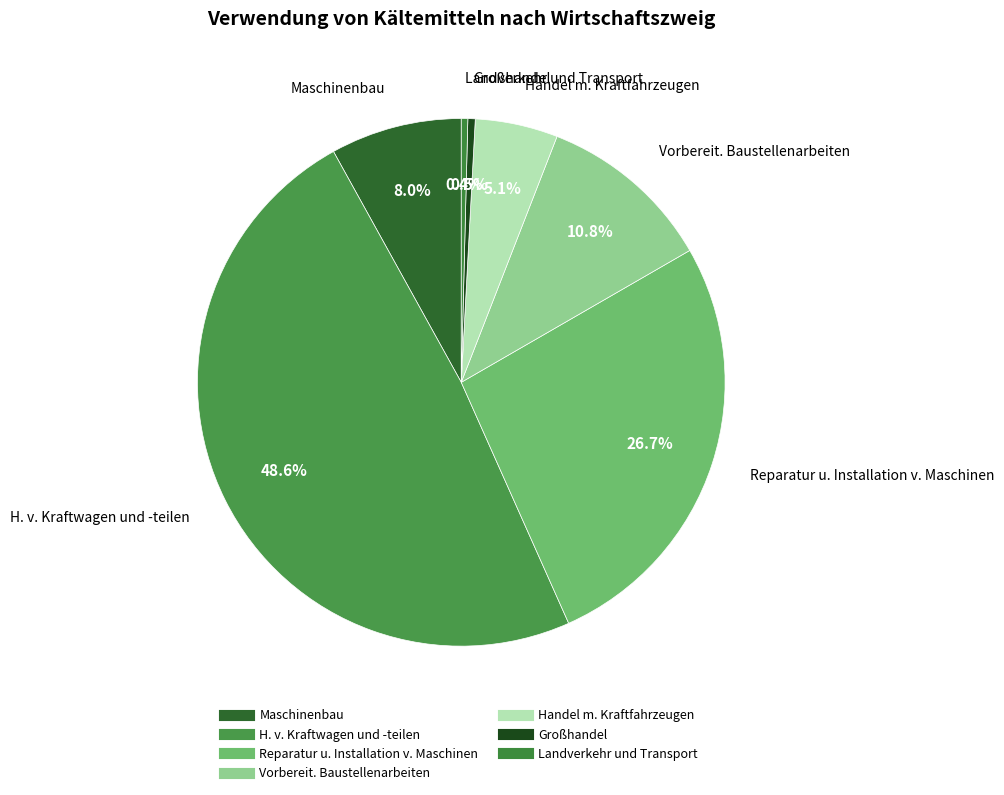

How many segments does this pie chart have?

7